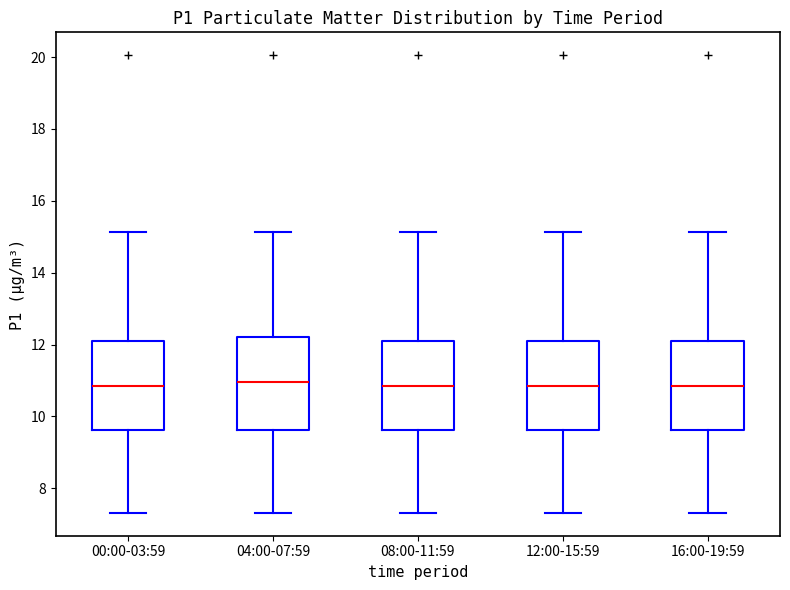

Reading left to right, read every box against the y-axis: the position of its median line, the range the box covers, and the ends of its whiskers. The values are not printed on the chart, so give them approximately, as read against the axis.

00:00-03:59: median 10.8, box 9.6 to 12.2, whiskers 7.4 to 15.2
04:00-07:59: median 11.0, box 9.6 to 12.2, whiskers 7.4 to 15.2
08:00-11:59: median 10.8, box 9.6 to 12.2, whiskers 7.4 to 15.2
12:00-15:59: median 10.8, box 9.6 to 12.2, whiskers 7.4 to 15.2
16:00-19:59: median 10.8, box 9.6 to 12.2, whiskers 7.4 to 15.2